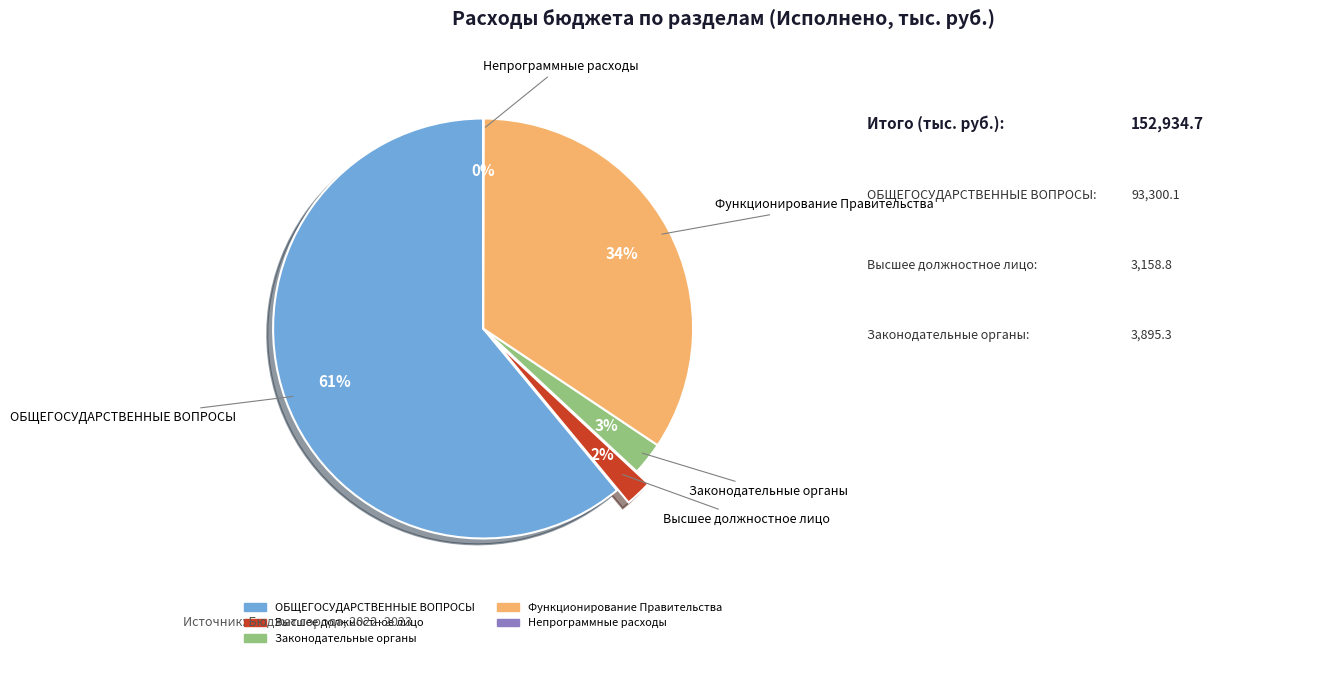

Does any single category account for the majority?

Yes